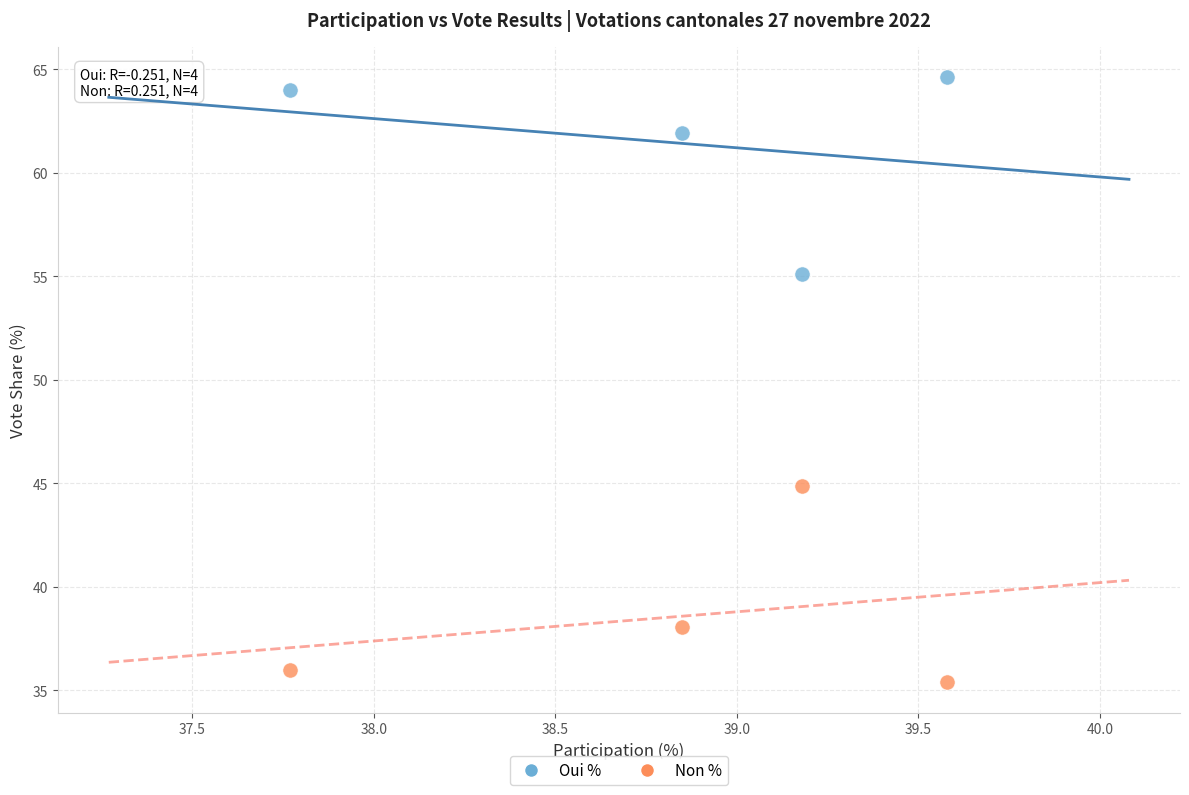

Which series contains the highest Y value?

Oui %